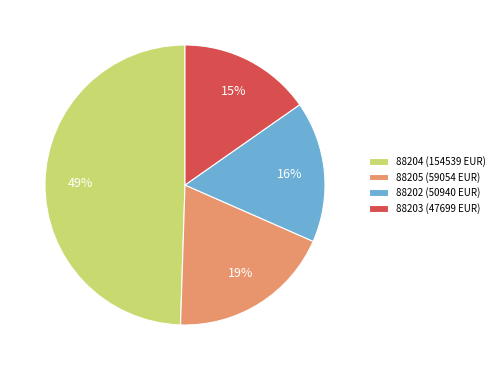

What is the ratio of the value at 88204 to the value at 88205?

2.6